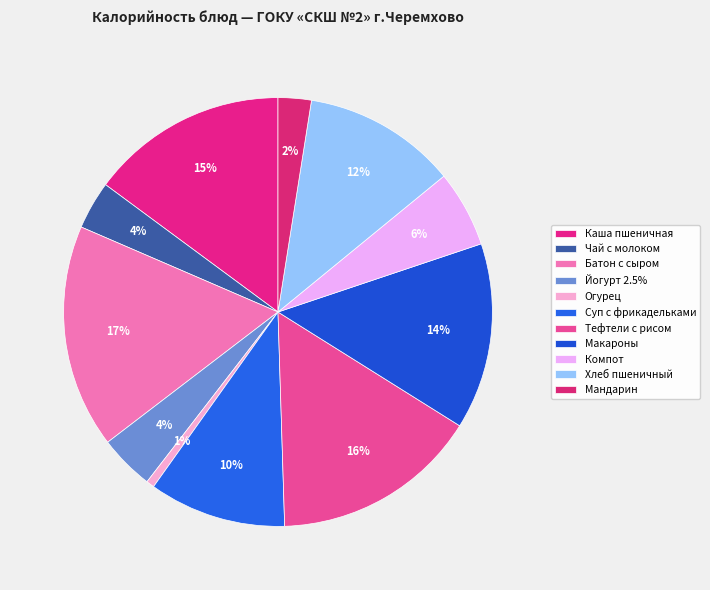

Which slice is the largest?

Батон с сыром